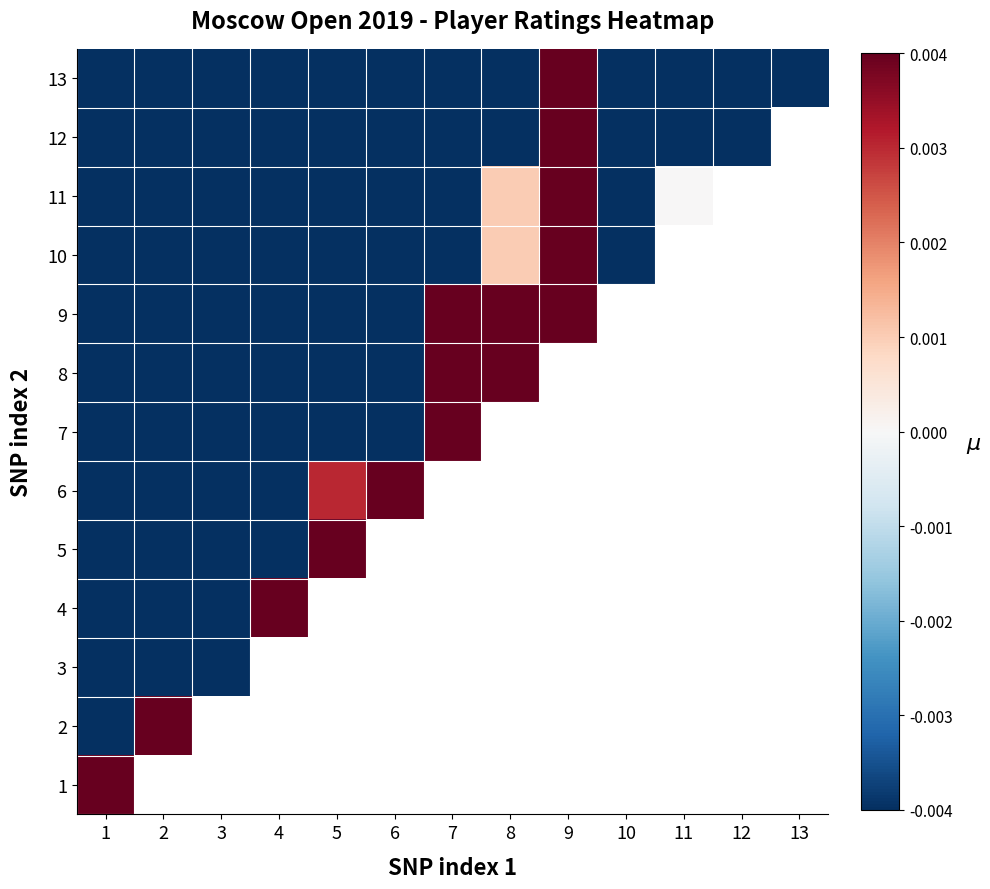

At which label does 5 reach its peak?

5